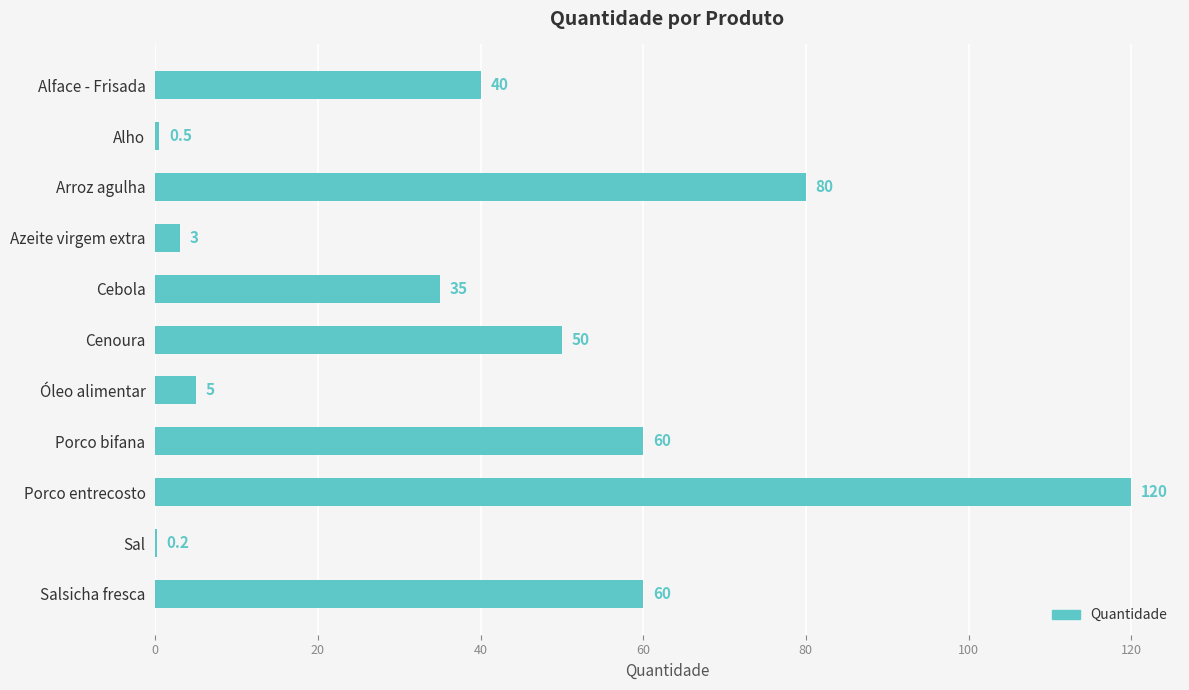

Are the bars horizontal?

Yes